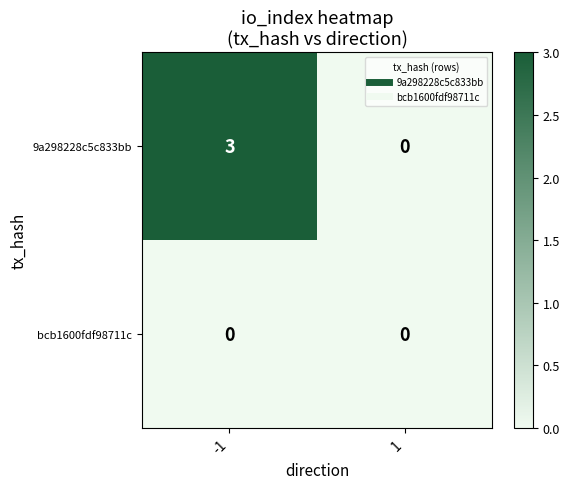

Rank the series by their average value, from lowest to highest.

bcb1600fdf98711c, 9a298228c5c833bb